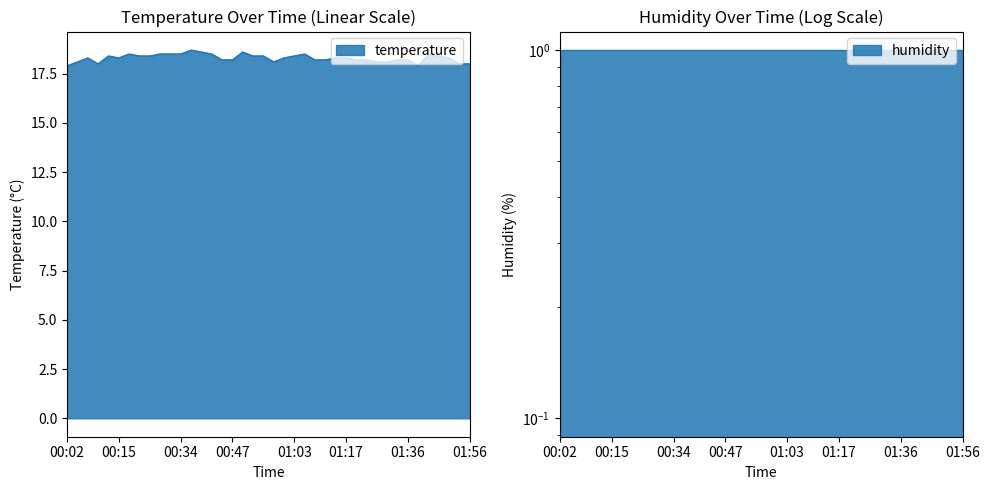

What is the sum of all values?

731.8